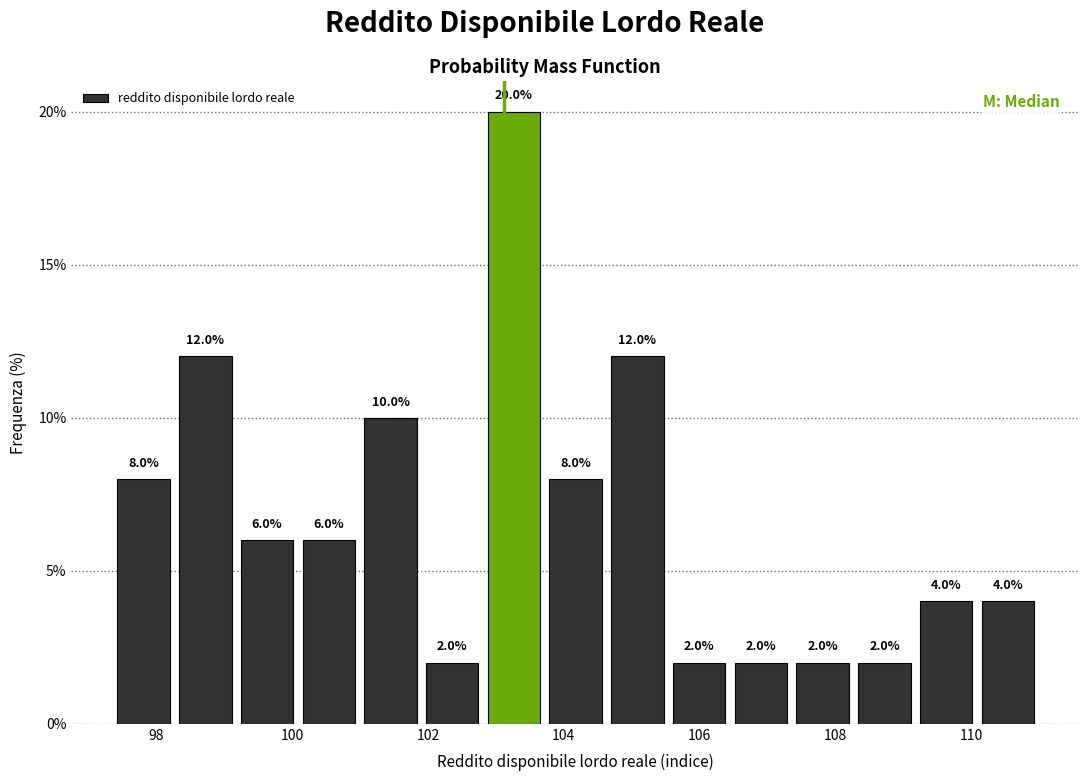

How tall is the bar that spans 101.0 to 102.0 on the x-axis? The bar edges are not printed on the chart, so give them approximately, as read against the axis.

10.0